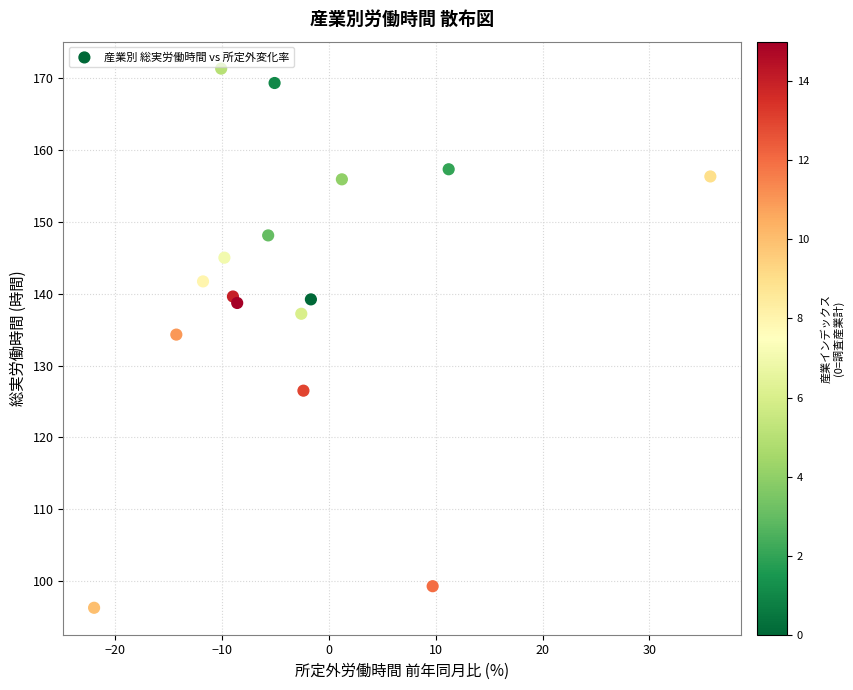

What Y value in the scatter plot is closest to 133?

134.3